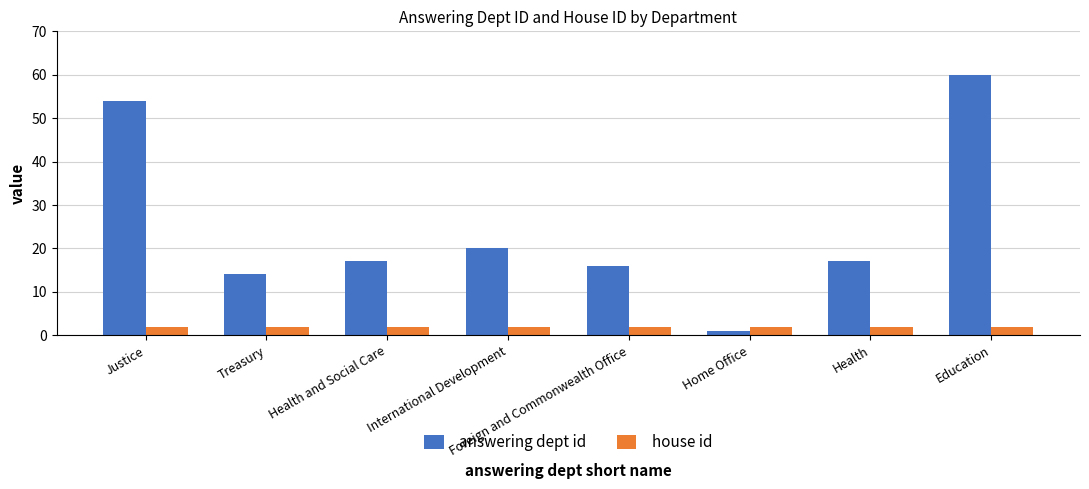

What is the maximum value shown in the chart?

60